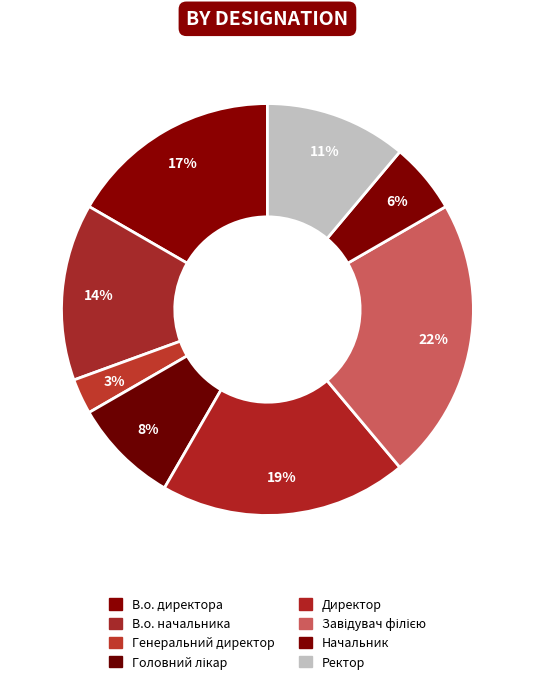

What is the smallest slice in the pie chart?

Генеральний директор